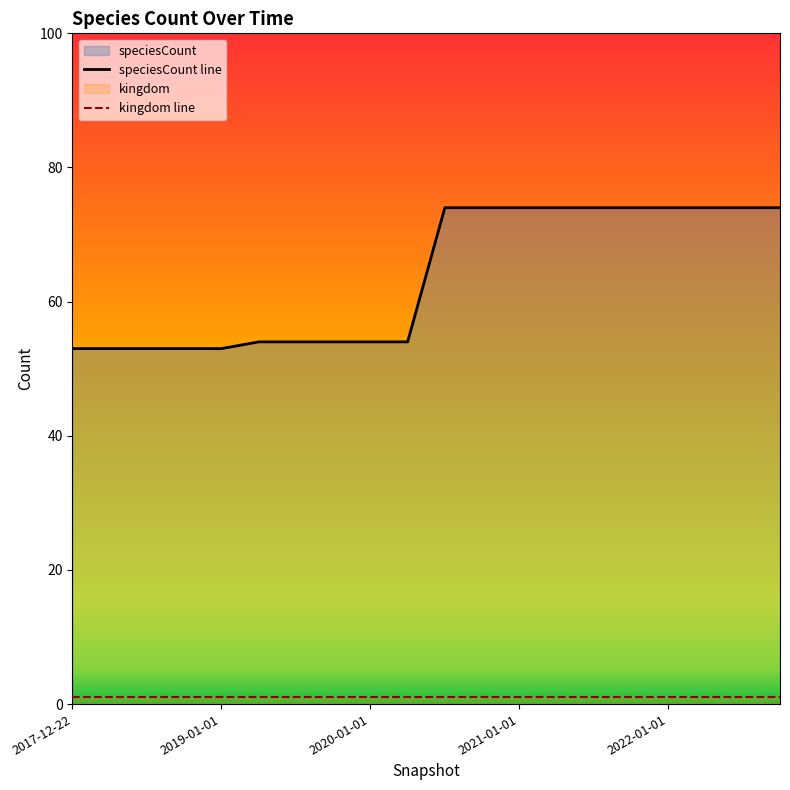

List the labels in order of value, largest first.

2020-07-01, 2020-10-01, 2021-01-01, 2021-04-01, 2021-07-01, 2021-10-01, 2022-01-01, 2022-04-01, 2022-07-01, 2022-10-01, 2019-04-06, 2019-07-01, 2019-10-09, 2020-01-01, 2020-04-01, 2017-12-22, 2018-04-09, 2018-07-11, 2018-09-28, 2019-01-01